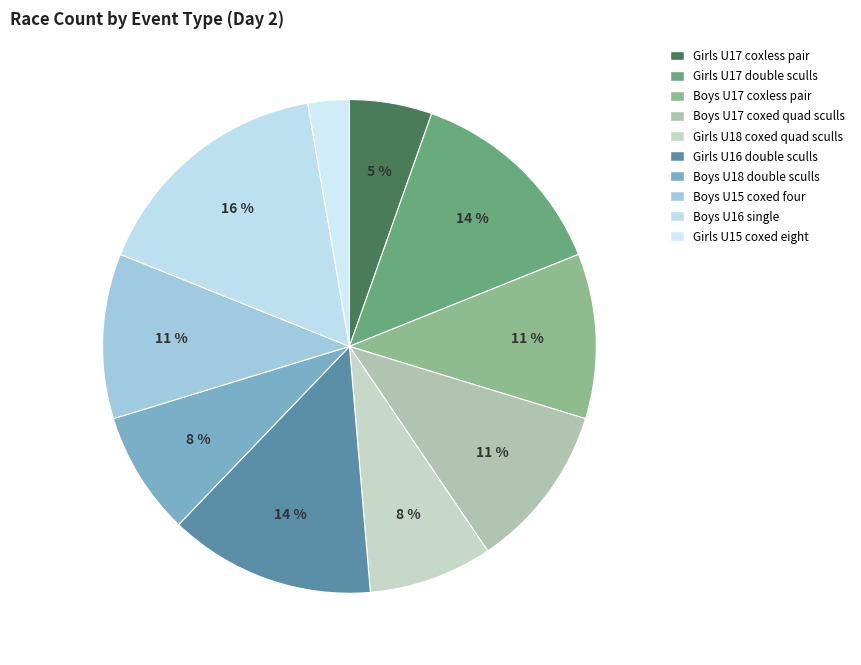

Rank the categories by value from lowest to highest.

Girls U15 coxed eight, Girls U17 coxless pair, Girls U18 coxed quad sculls, Boys U18 double sculls, Boys U17 coxless pair, Boys U17 coxed quad sculls, Boys U15 coxed four, Girls U17 double sculls, Girls U16 double sculls, Boys U16 single